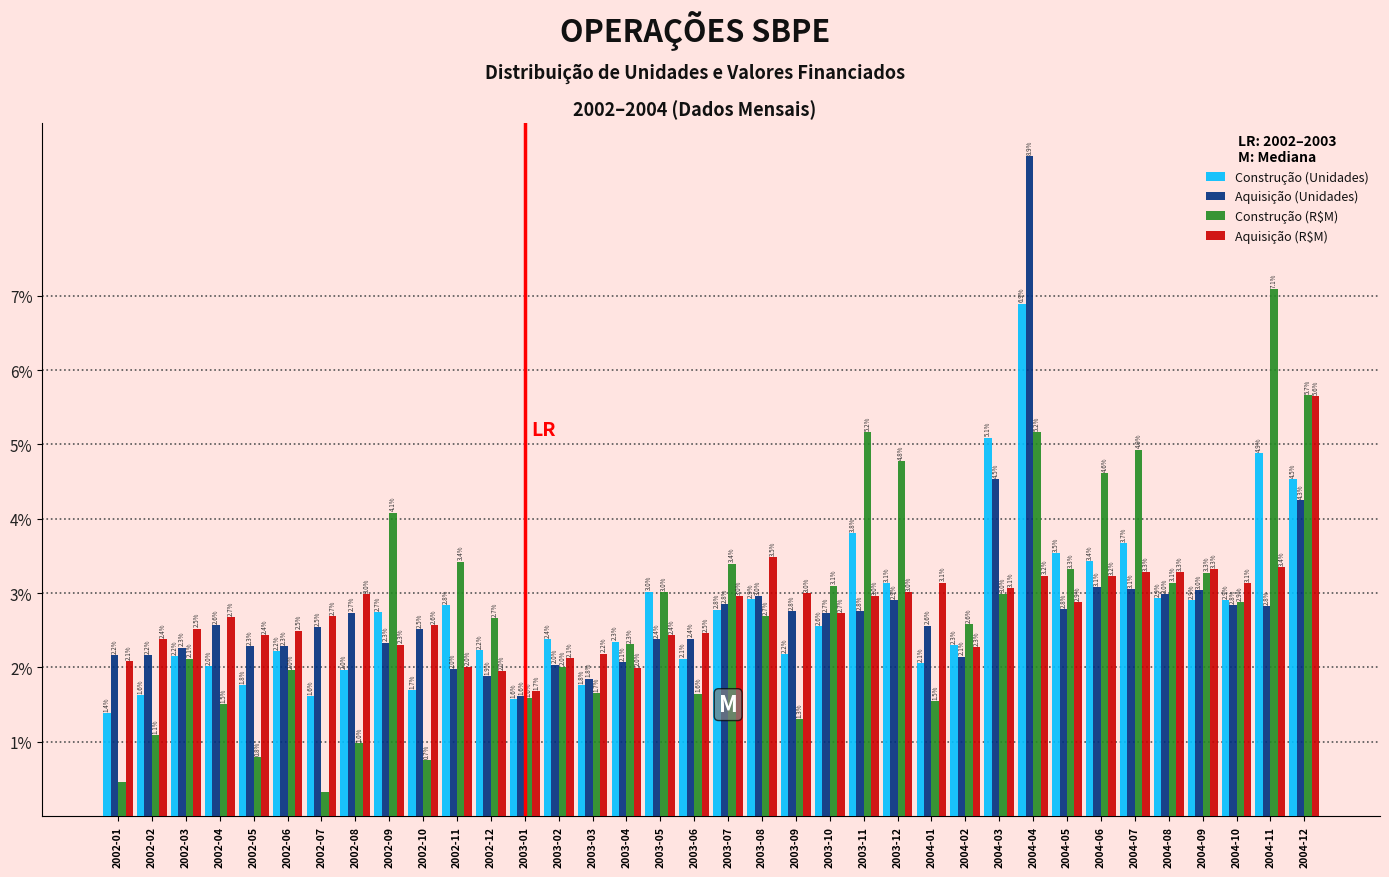

At which label does Aquisição (Unidades) first exceed 2?

2002-01